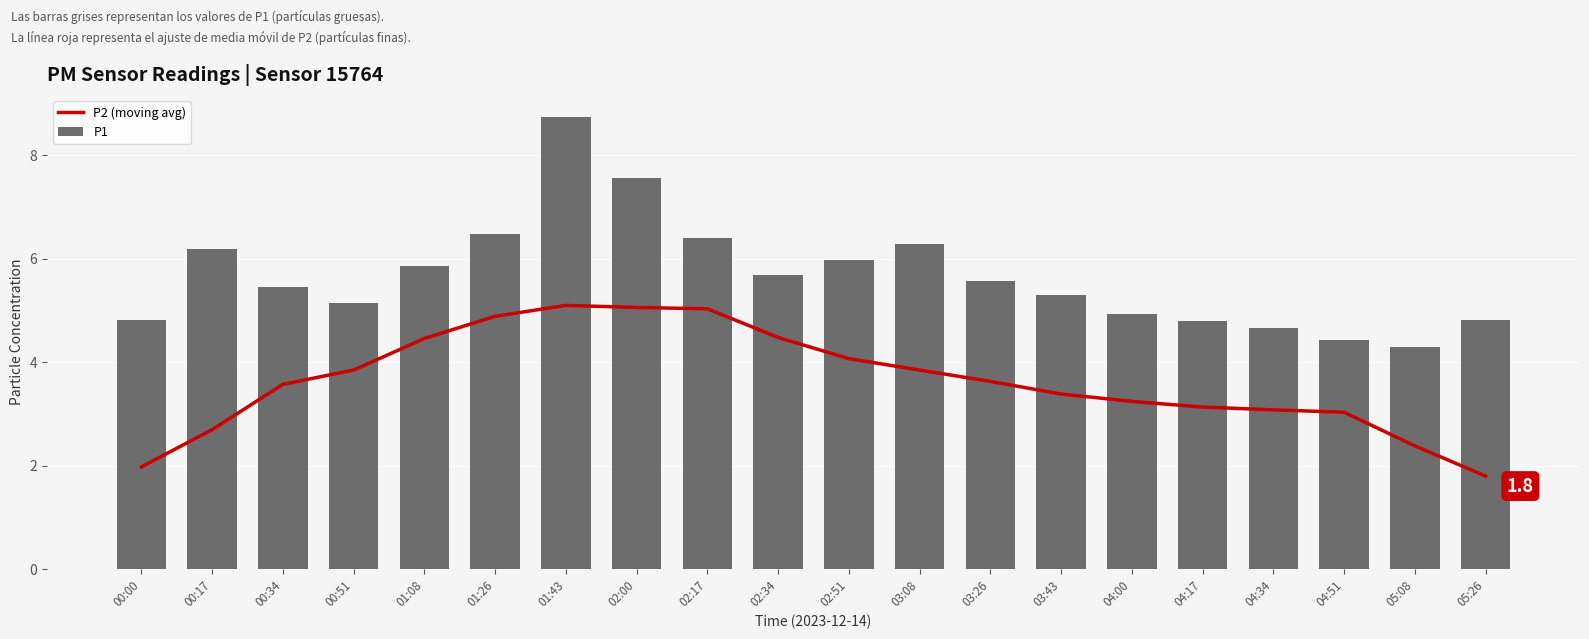

At which label does P1 first exceed 5?

00:17